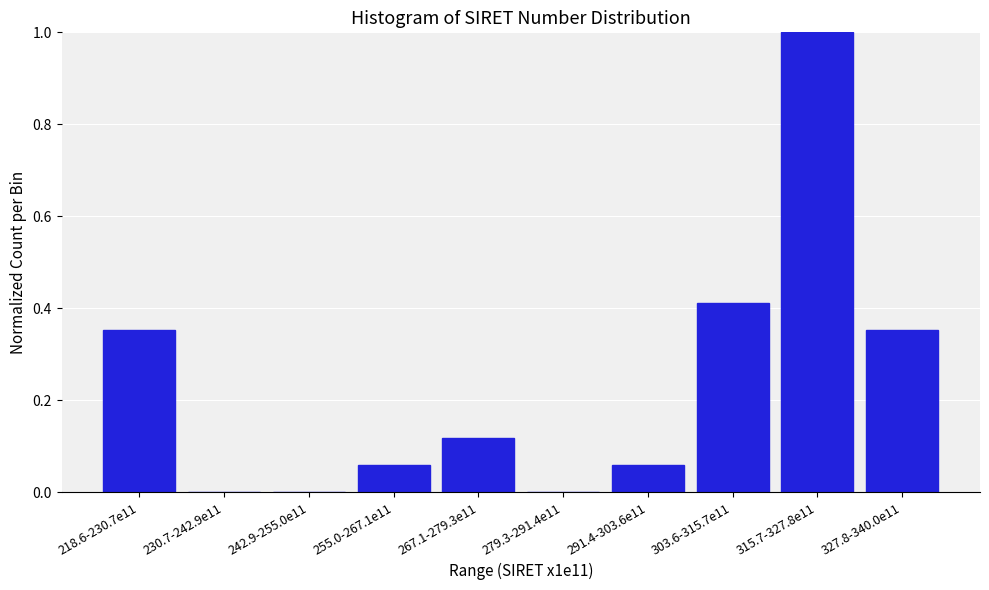

What is the sum of all values?

2.4